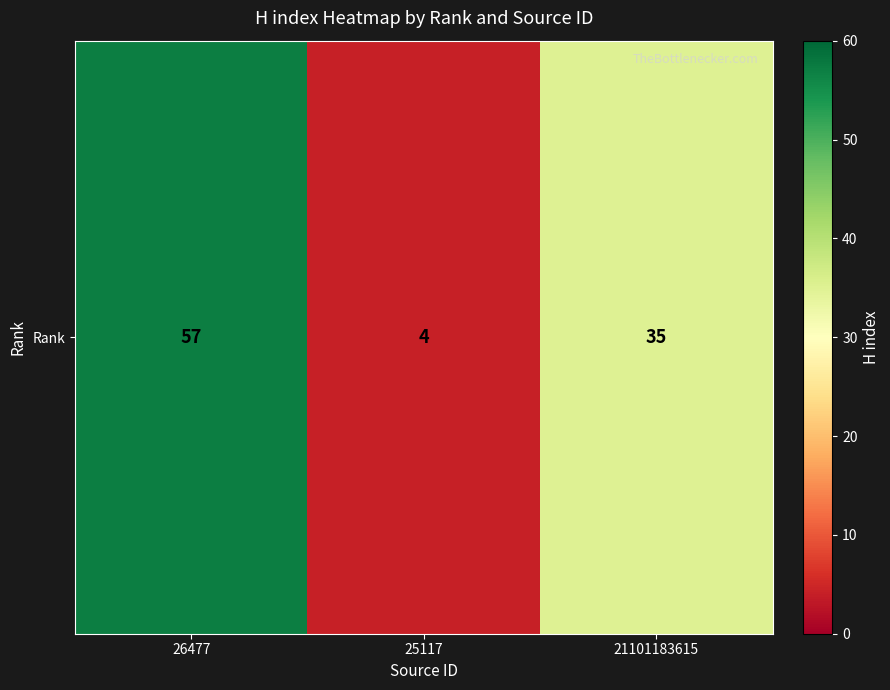

What is the ratio of the value at 25117 to the value at 21101183615?

0.1